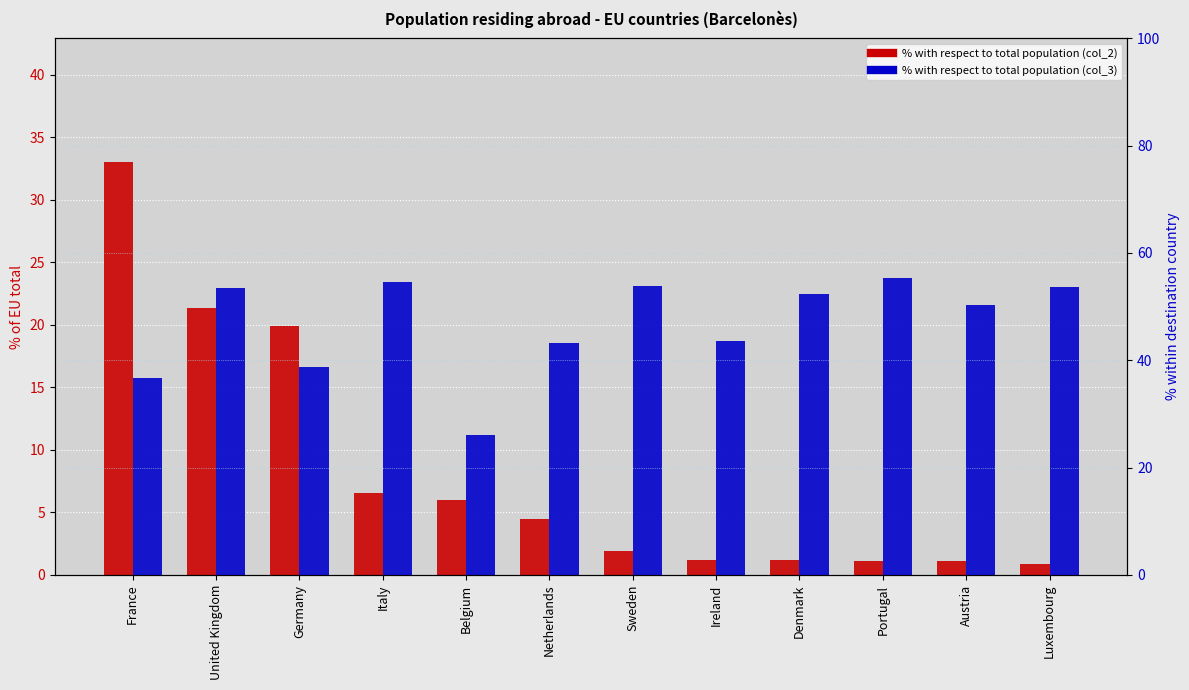

What is the sum of all % with respect to total population (col_3) values?

561.9